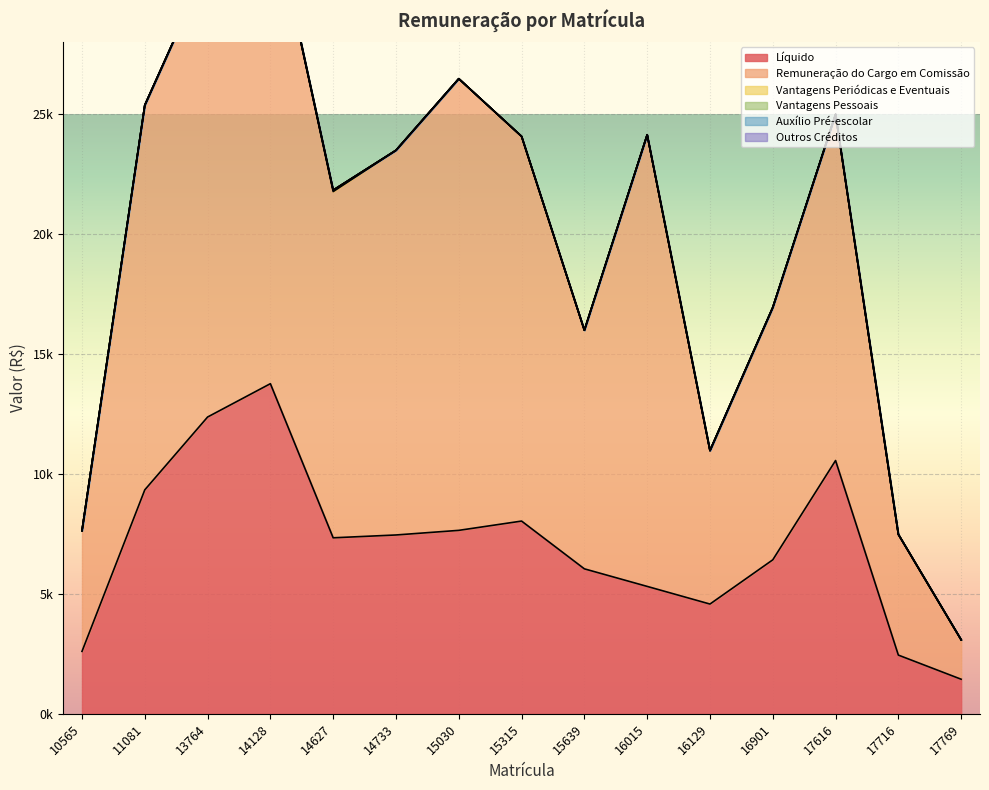

True or false: Auxílio Pré-escolar has more than 2 points higher than both neighbors.

False